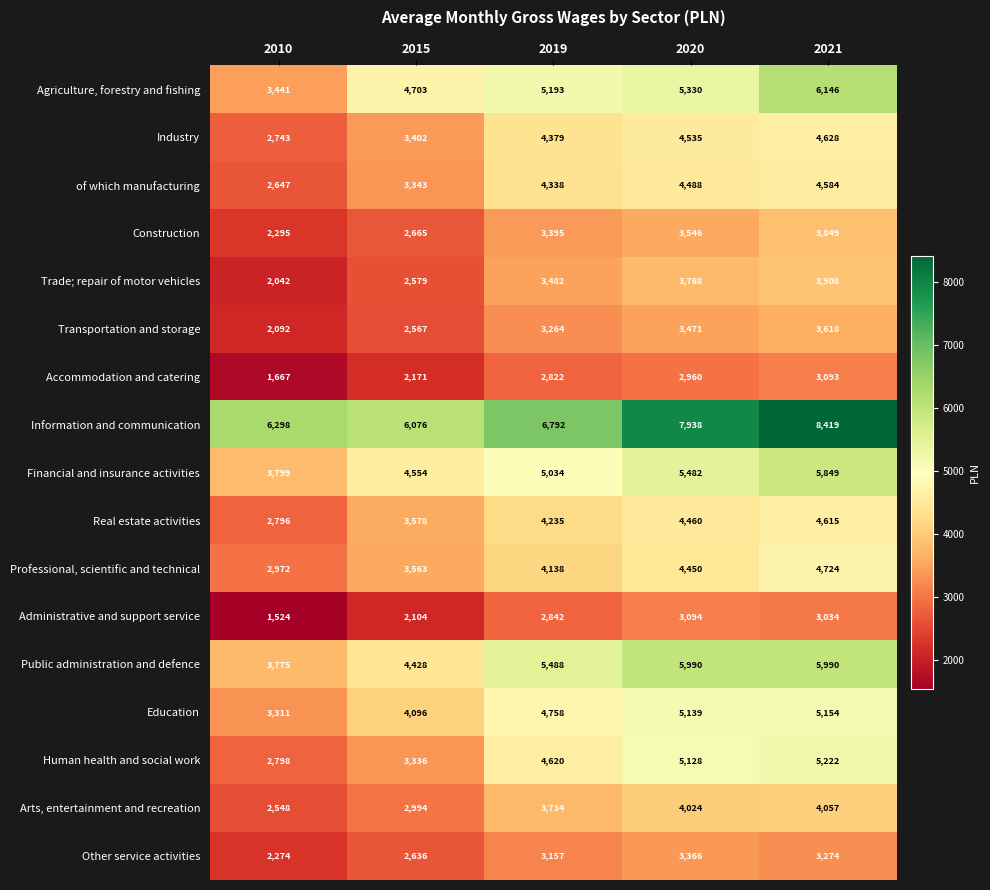

Rank the series by their maximum value, from highest to lowest.

Information and communication, Agriculture, forestry and fishing, Public administration and defence, Financial and insurance activities, Human health and social work, Education, Professional, scientific and technical, Industry, Real estate activities, of which manufacturing, Arts, entertainment and recreation, Trade; repair of motor vehicles, Construction, Transportation and storage, Other service activities, Administrative and support service, Accommodation and catering